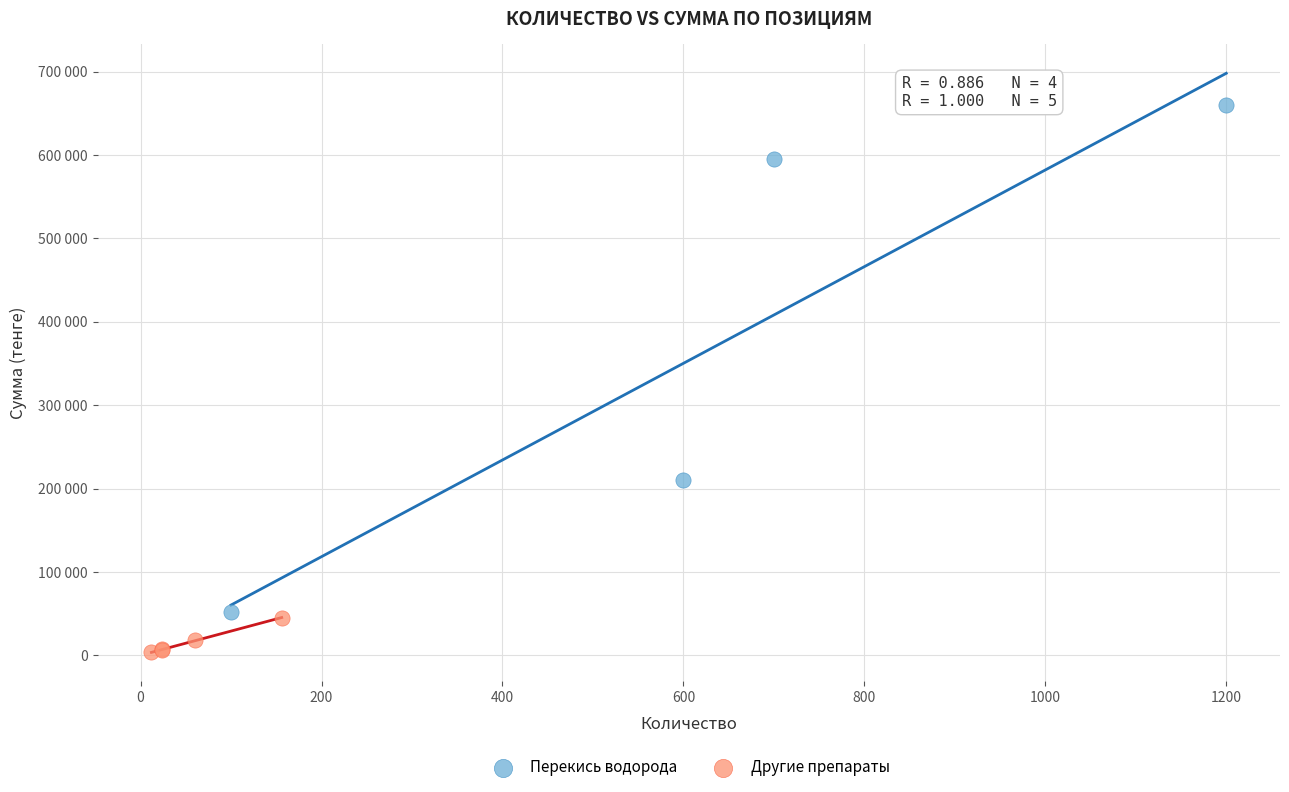

What are all the series names shown in the legend?

Перекись водорода, Другие препараты